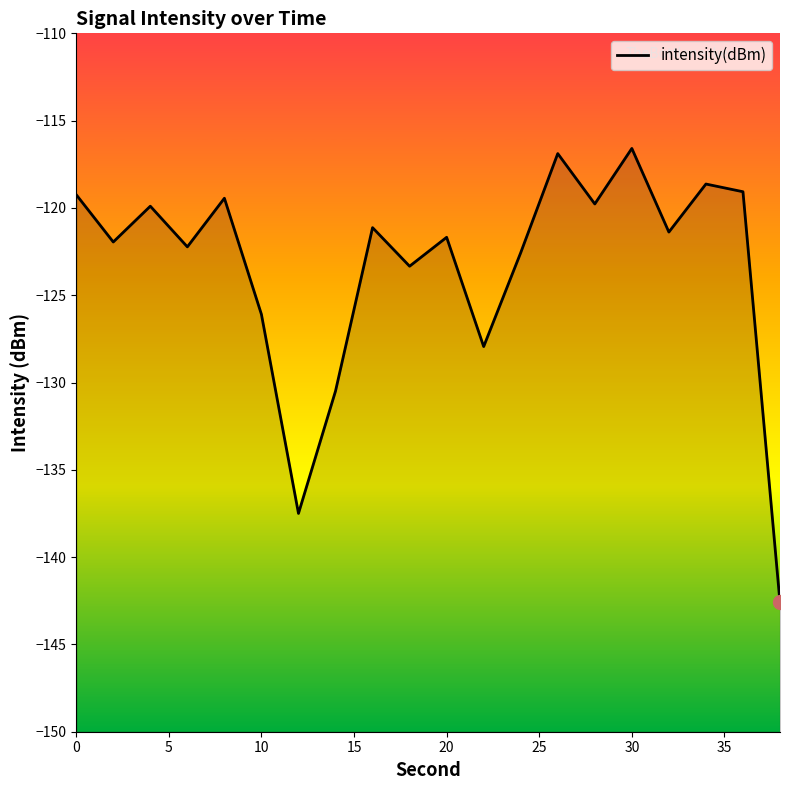

True or false: there are more than 0 points higher than both neighbors.

True